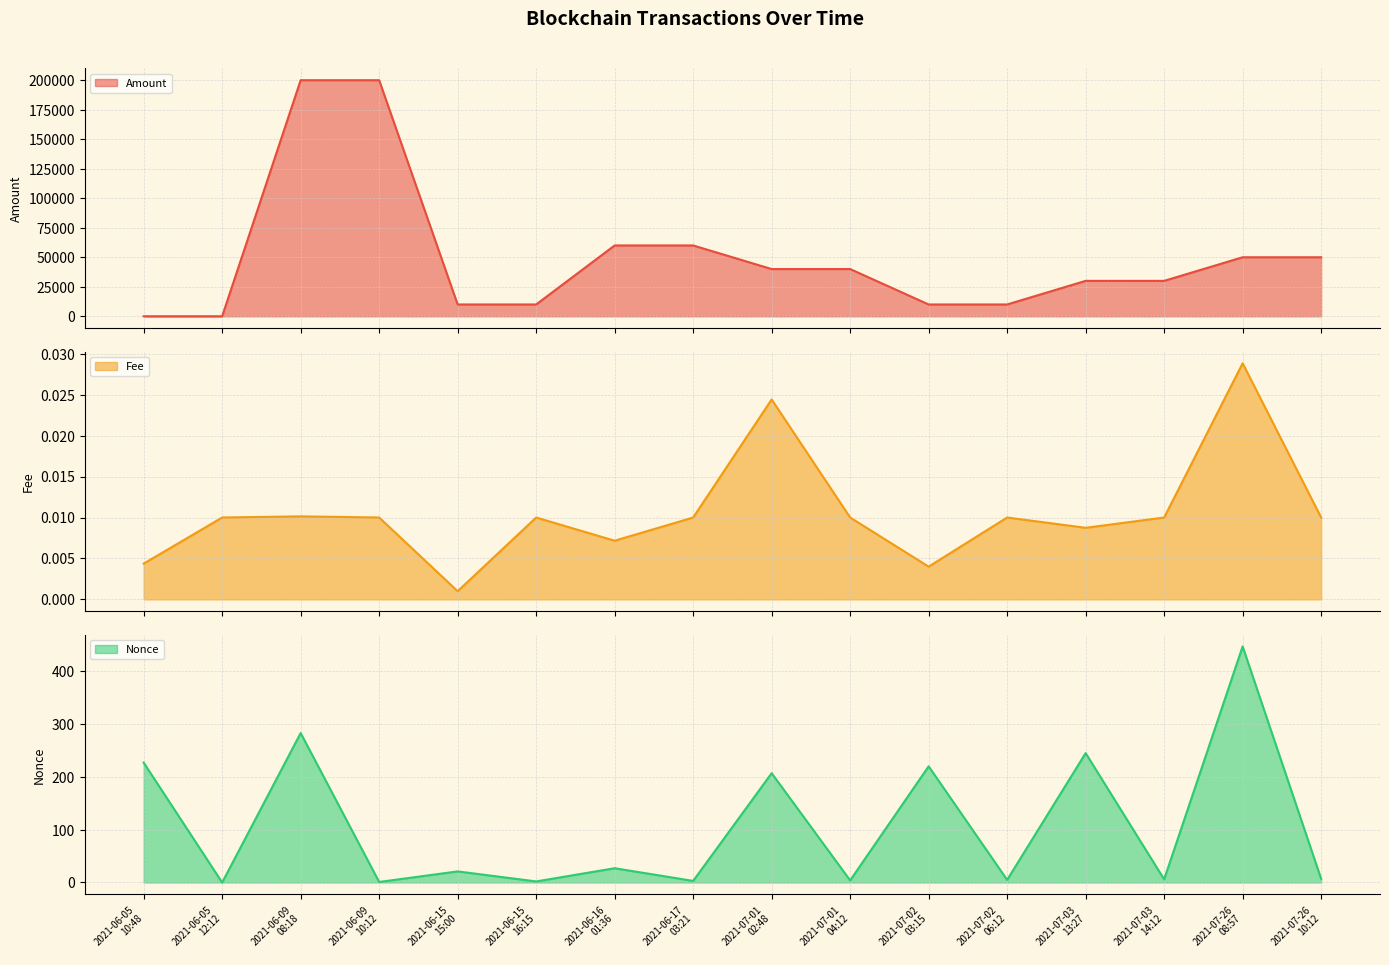

True or false: Nonce and Fee intersect in this chart.

True